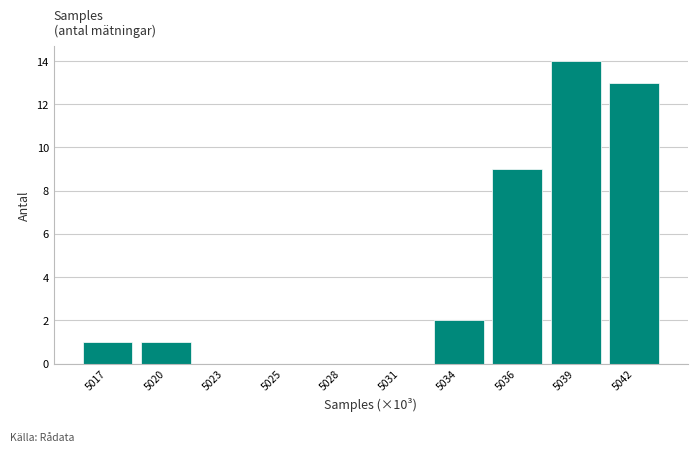

Reading right to left, transcribe all the data shown in this chart.

5042=13	5039=14	5036=9	5034=2	5031=0	5028=0	5025=0	5023=0	5020=1	5017=1